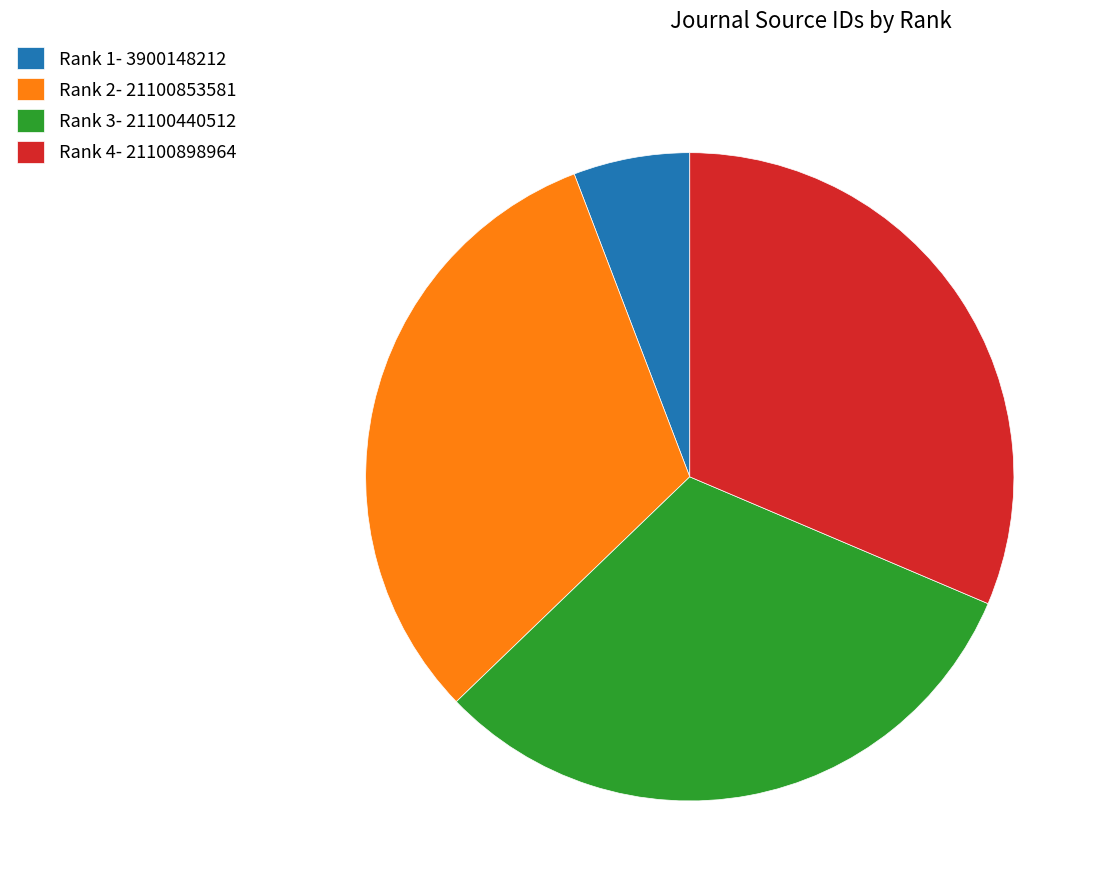

Which category has the smallest portion of the pie?

Rank 1